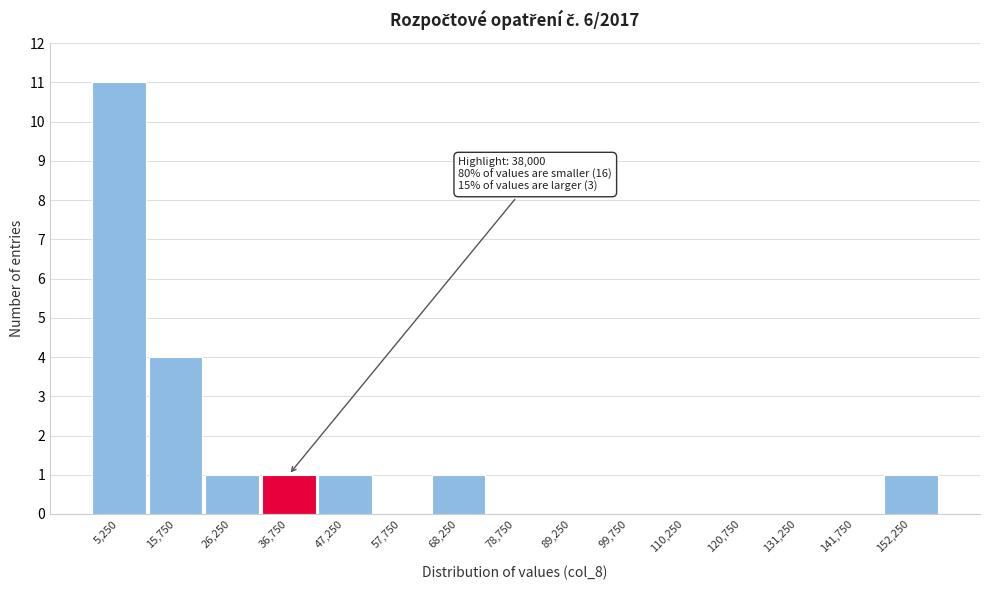

Which range on the x-axis has the tallest bar?

0 to 10500